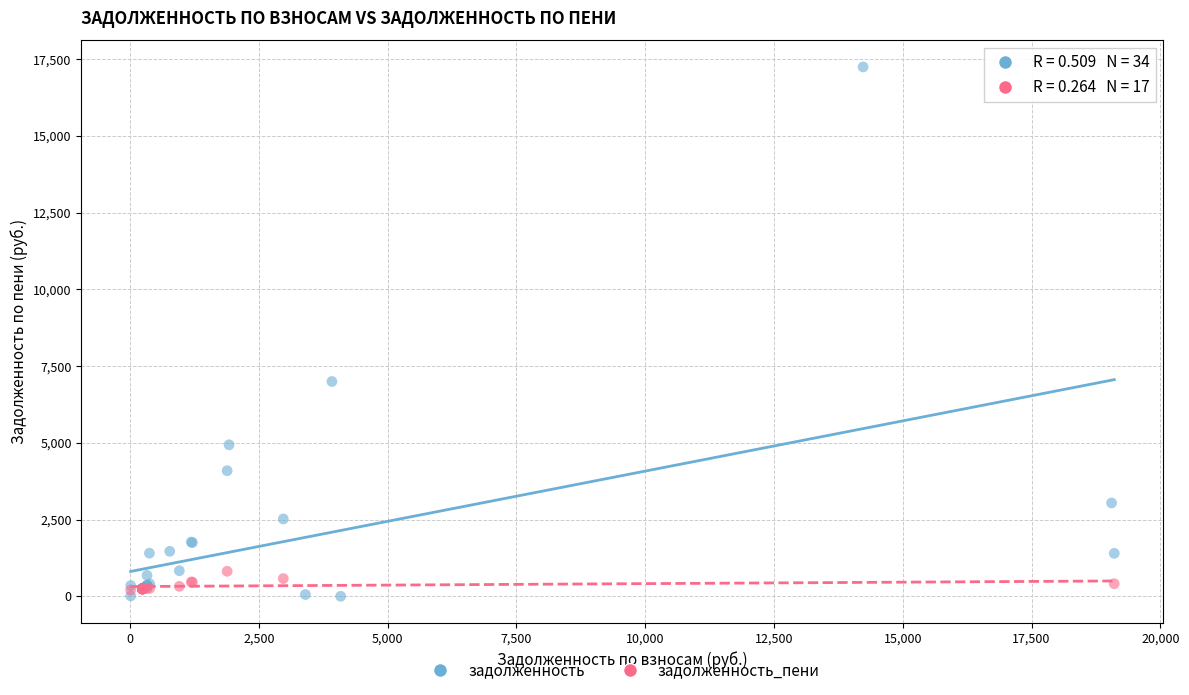

Which series contains the highest Y value?

задолженность